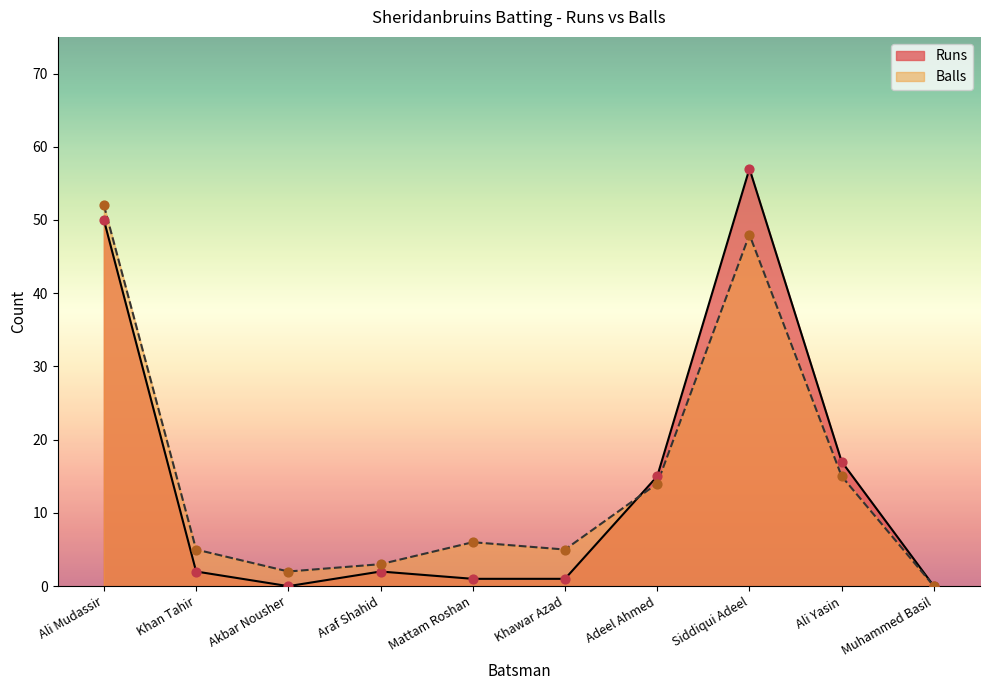

Which series reaches the maximum Y coordinate?

Runs